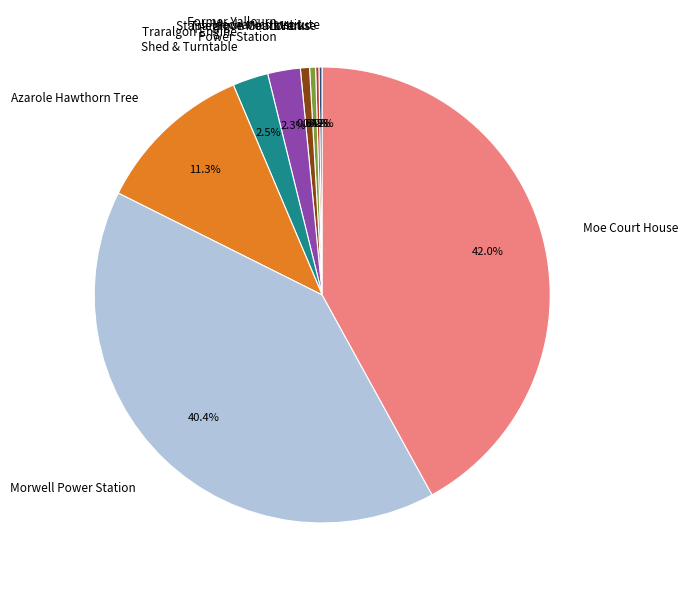

To the nearest percent, what is the average slice percentage?

11%